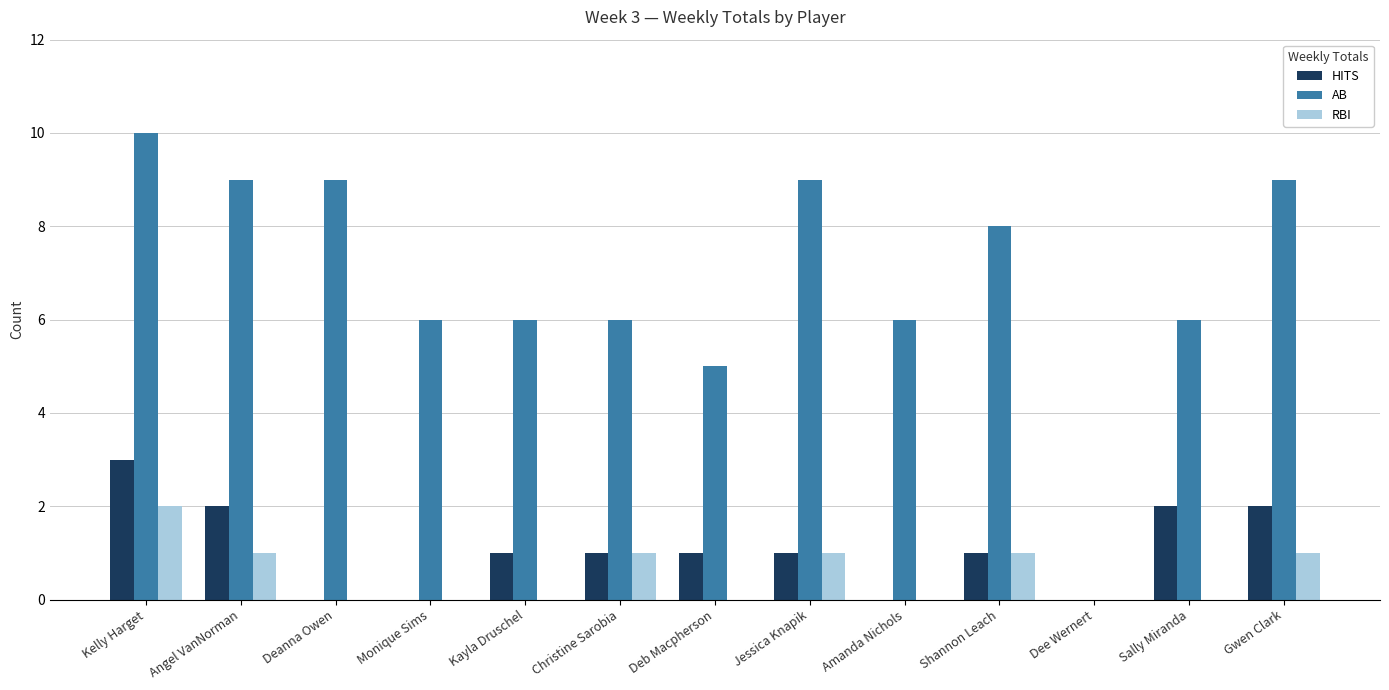

What is the approximate value of AB at Jessica Knapik?

9